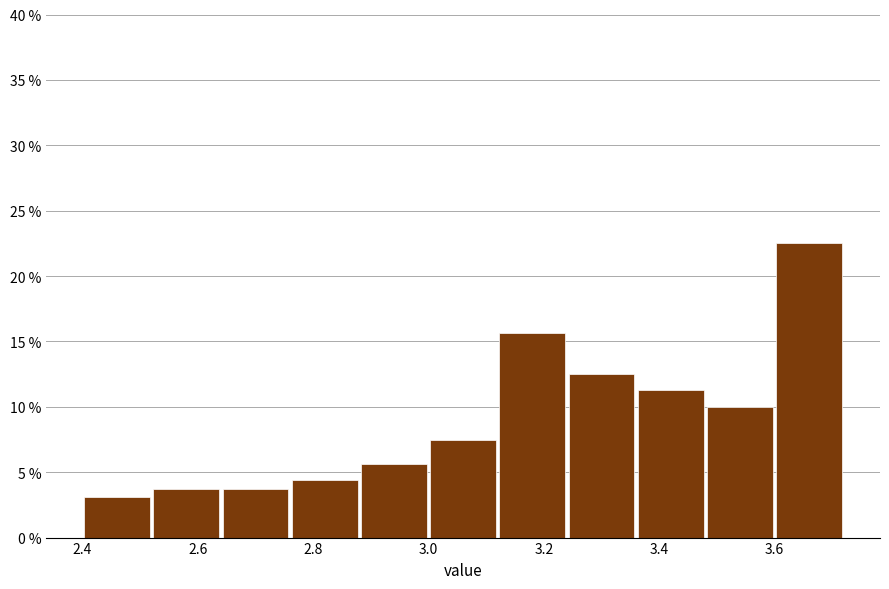

Reading left to right, list every bar in this chart as the range it spans on the x-axis followed by its height. The values are not printed on the chart, so give them approximately, as read against the axis.

2.40 to 2.52: 3.0
2.52 to 2.64: 4.0
2.64 to 2.76: 4.0
2.76 to 2.88: 4.5
2.88 to 3.00: 5.5
3.00 to 3.12: 7.5
3.12 to 3.24: 15.5
3.24 to 3.36: 12.5
3.36 to 3.48: 11.5
3.48 to 3.60: 10.0
3.60 to 3.72: 22.5